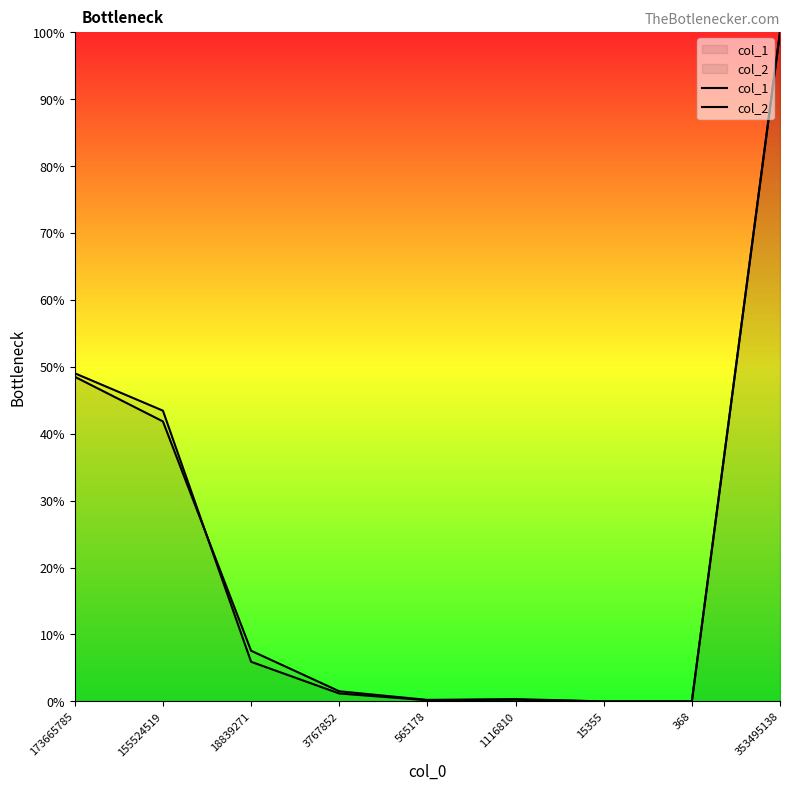

At which category does col_2 reach its first local valley?

565178